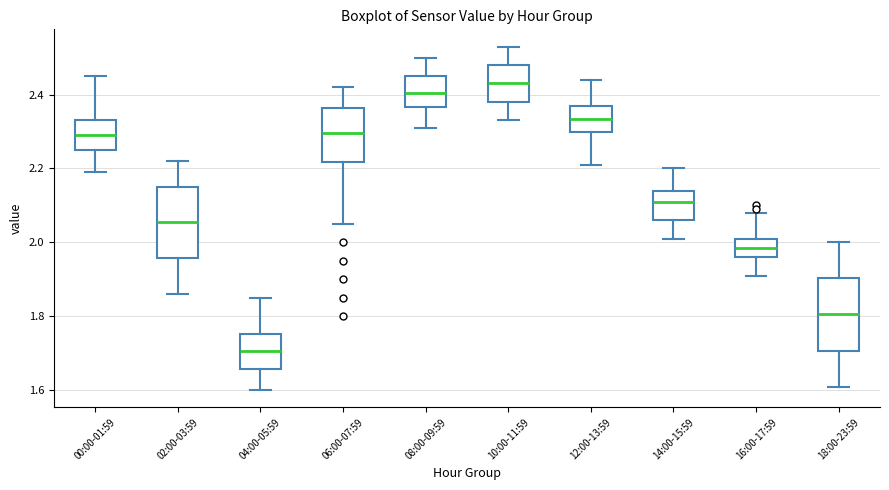

Reading left to right, transcribe this box plot: for each box, give where its median line is, the range the box spans, and where its two whiskers end, as read against the y-axis. The values are not printed on the chart, so give them approximately, as read against the axis.

00:00-01:59: median 2.30, box 2.26 to 2.34, whiskers 2.20 to 2.46
02:00-03:59: median 2.06, box 1.96 to 2.16, whiskers 1.86 to 2.22
04:00-05:59: median 1.70, box 1.66 to 1.76, whiskers 1.60 to 1.86
06:00-07:59: median 2.30, box 2.22 to 2.36, whiskers 2.06 to 2.42
08:00-09:59: median 2.40, box 2.36 to 2.46, whiskers 2.32 to 2.50
10:00-11:59: median 2.44, box 2.38 to 2.48, whiskers 2.34 to 2.54
12:00-13:59: median 2.34, box 2.30 to 2.38, whiskers 2.22 to 2.44
14:00-15:59: median 2.12, box 2.06 to 2.14, whiskers 2.02 to 2.20
16:00-17:59: median 1.98, box 1.96 to 2.02, whiskers 1.92 to 2.08
18:00-23:59: median 1.80, box 1.70 to 1.90, whiskers 1.62 to 2.00